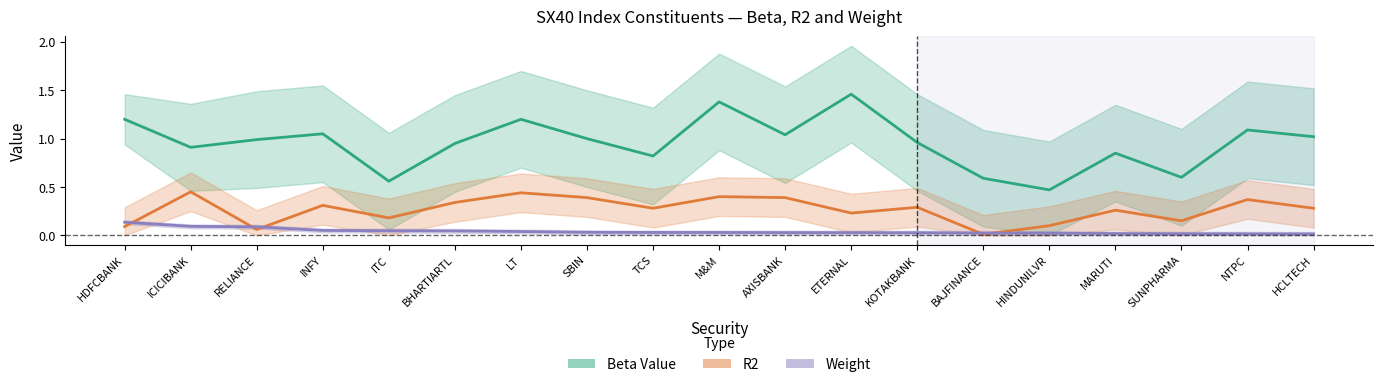

Rank the series by their average value, from lowest to highest.

Weight, R2, Beta Value